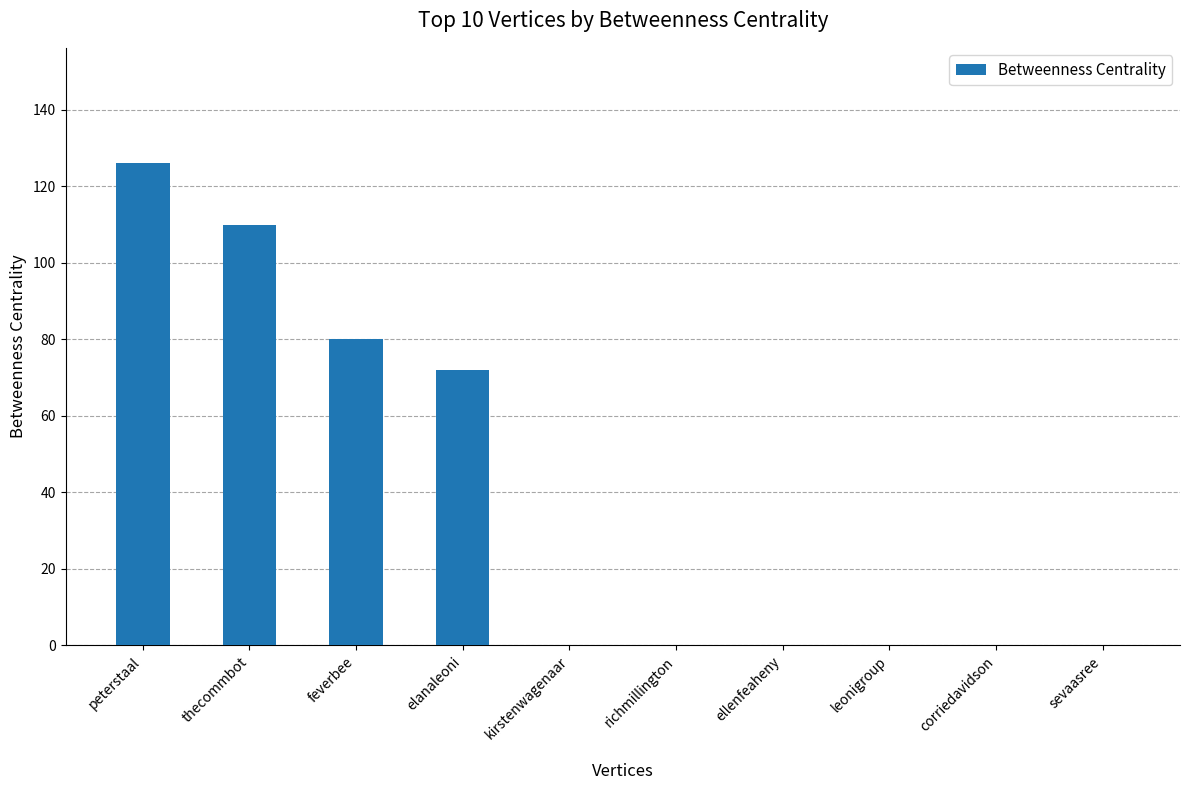

Between thecommbot and corriedavidson, which is larger?

thecommbot